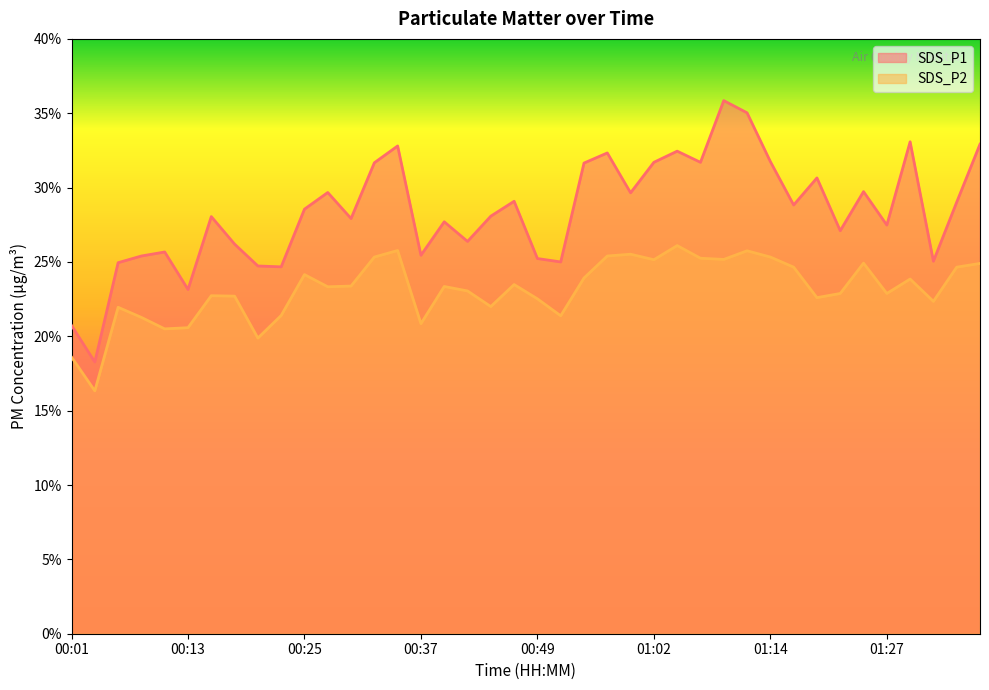

How many values in the SDS_P2 series exceed 23?

22